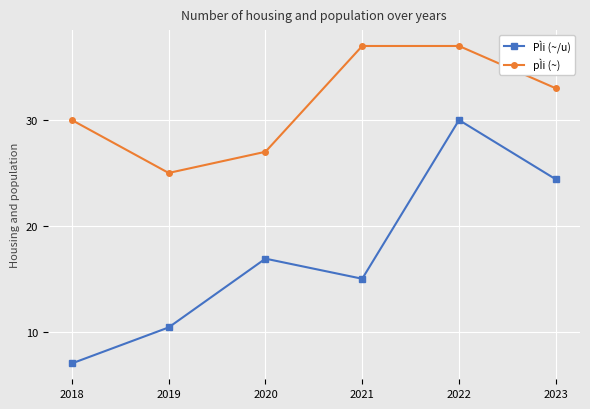

Is the value of pÌi (~) at 2023 greater than the value of PÌi (~/u) at 2021?

Yes